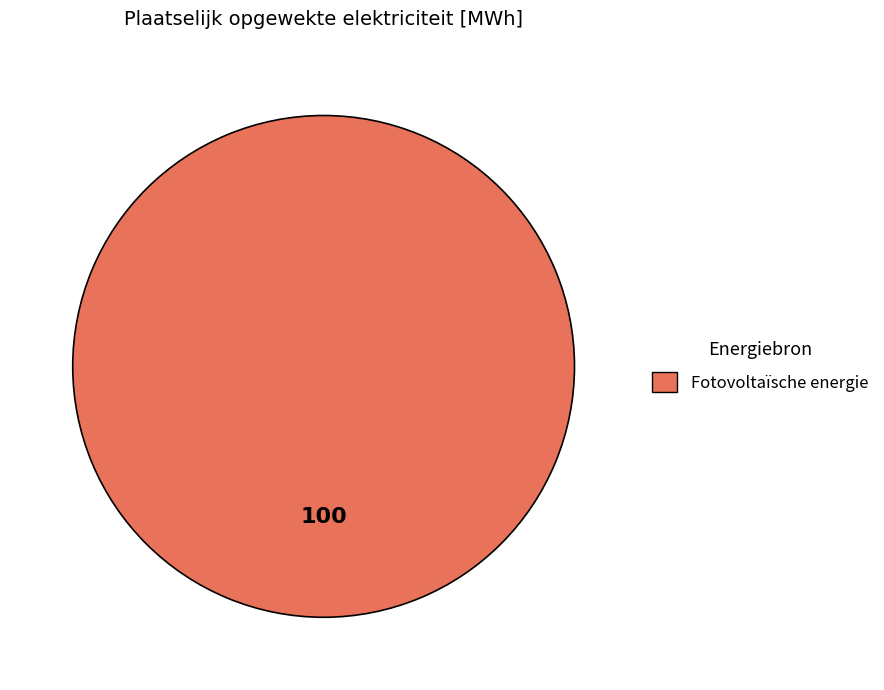

How many segments does this pie chart have?

1